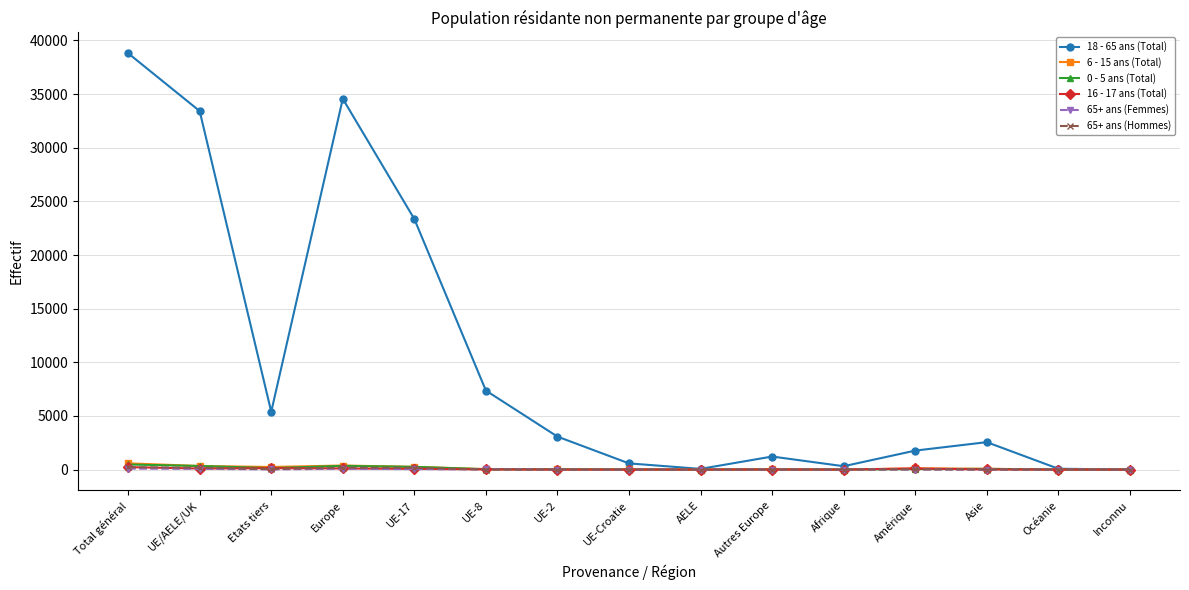

What is the label of the 2nd point from the left?

UE/AELE/UK